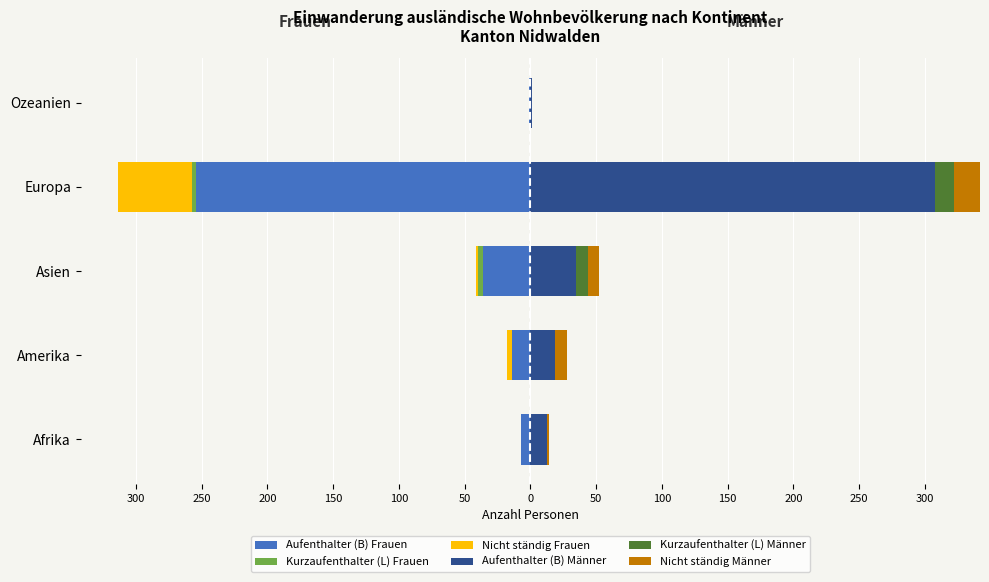

True or false: Kurzaufenthalter (L) Männer has a value of 0 at 300.

True